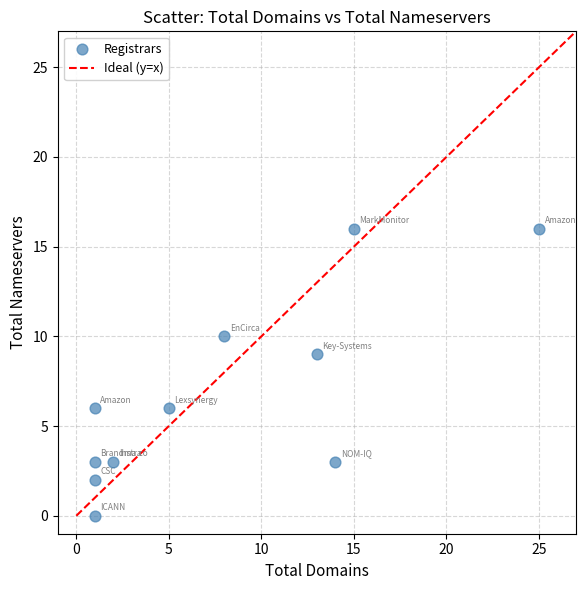

What is the average X value?

8